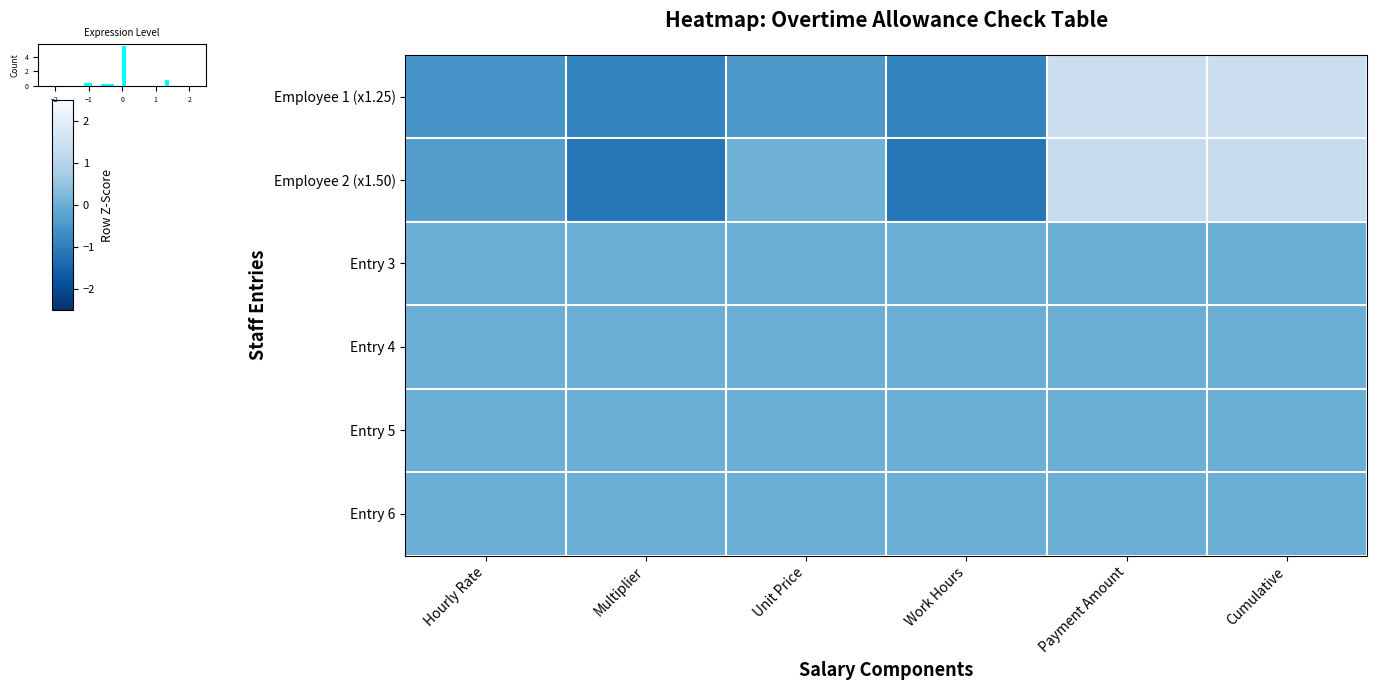

Reading left to right, what are all the values shown in this chart?

Employee 1 (x1.25): Hourly Rate=-0.5	Multiplier=-0.9	Unit Price=-0.5	Work Hours=-0.9	Payment Amount=1.4	Cumulative=1.4
Employee 2 (x1.50): Hourly Rate=-0.3	Multiplier=-1.1	Unit Price=0.1	Work Hours=-1.1	Payment Amount=1.3	Cumulative=1.3
Entry 3: Hourly Rate=0.0	Multiplier=0.0	Unit Price=0.0	Work Hours=0.0	Payment Amount=0.0	Cumulative=0.0
Entry 4: Hourly Rate=0.0	Multiplier=0.0	Unit Price=0.0	Work Hours=0.0	Payment Amount=0.0	Cumulative=0.0
Entry 5: Hourly Rate=0.0	Multiplier=0.0	Unit Price=0.0	Work Hours=0.0	Payment Amount=0.0	Cumulative=0.0
Entry 6: Hourly Rate=0.0	Multiplier=0.0	Unit Price=0.0	Work Hours=0.0	Payment Amount=0.0	Cumulative=0.0